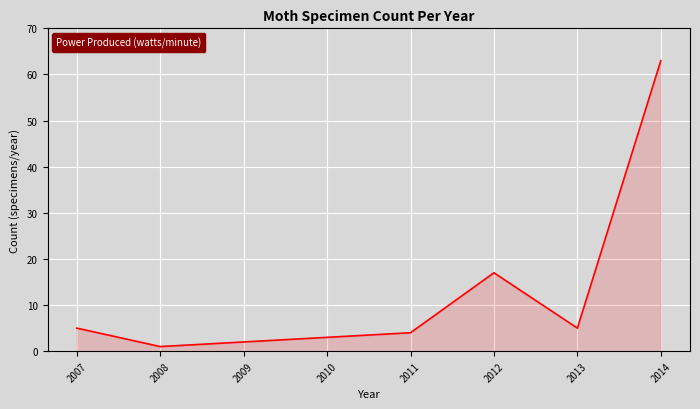

What is the difference between the maximum and second lowest values?

61